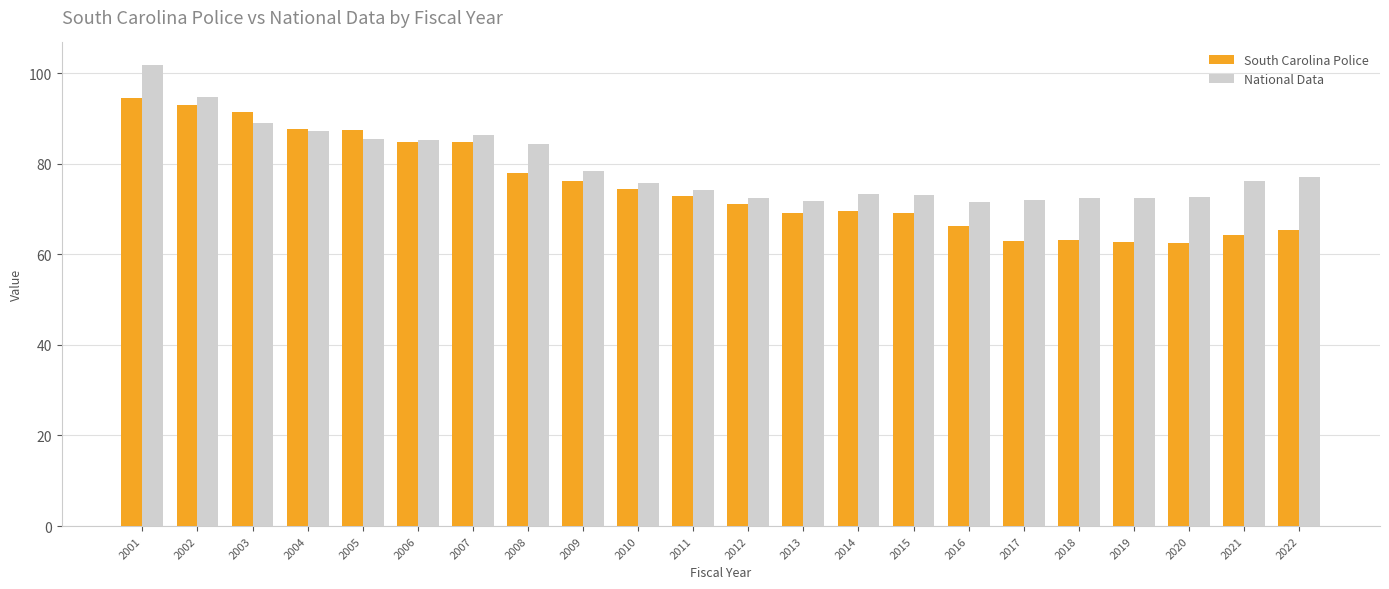

How many categories are shown in the chart?

22